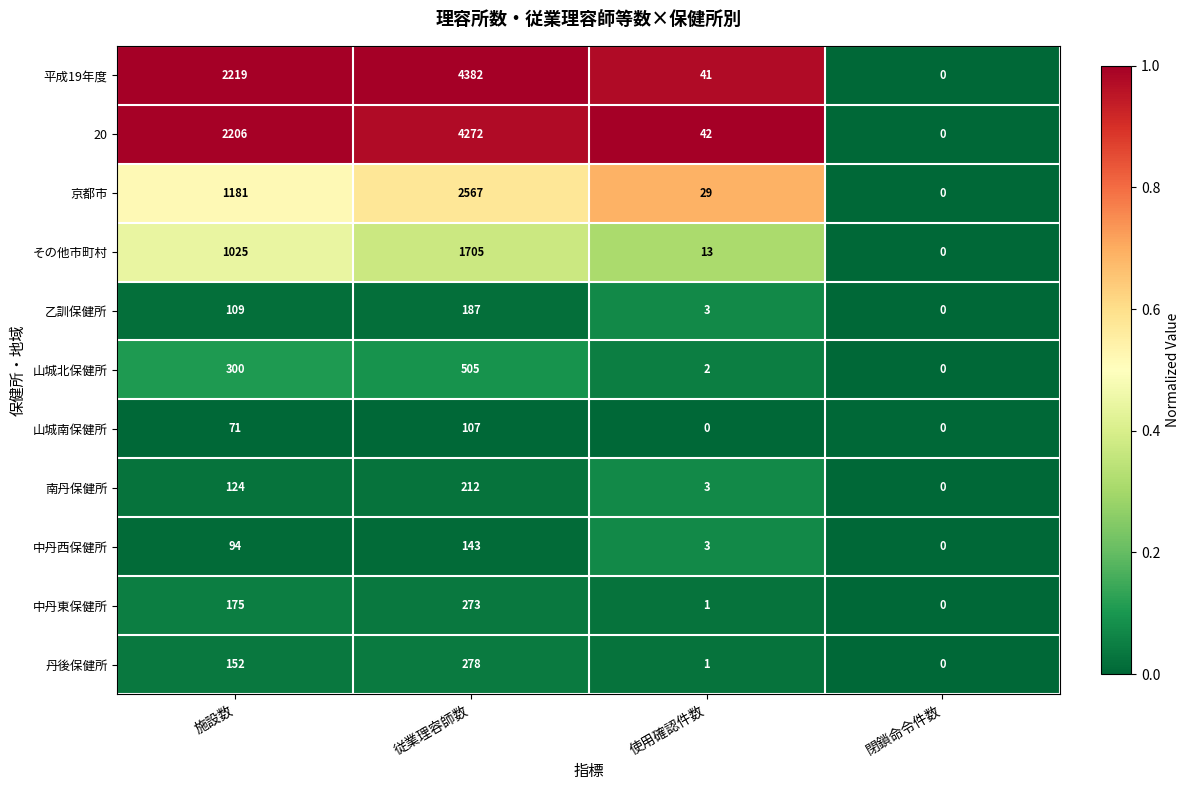

Which series changed the most between 従業理容師数 and 閉鎖命令件数?

平成19年度